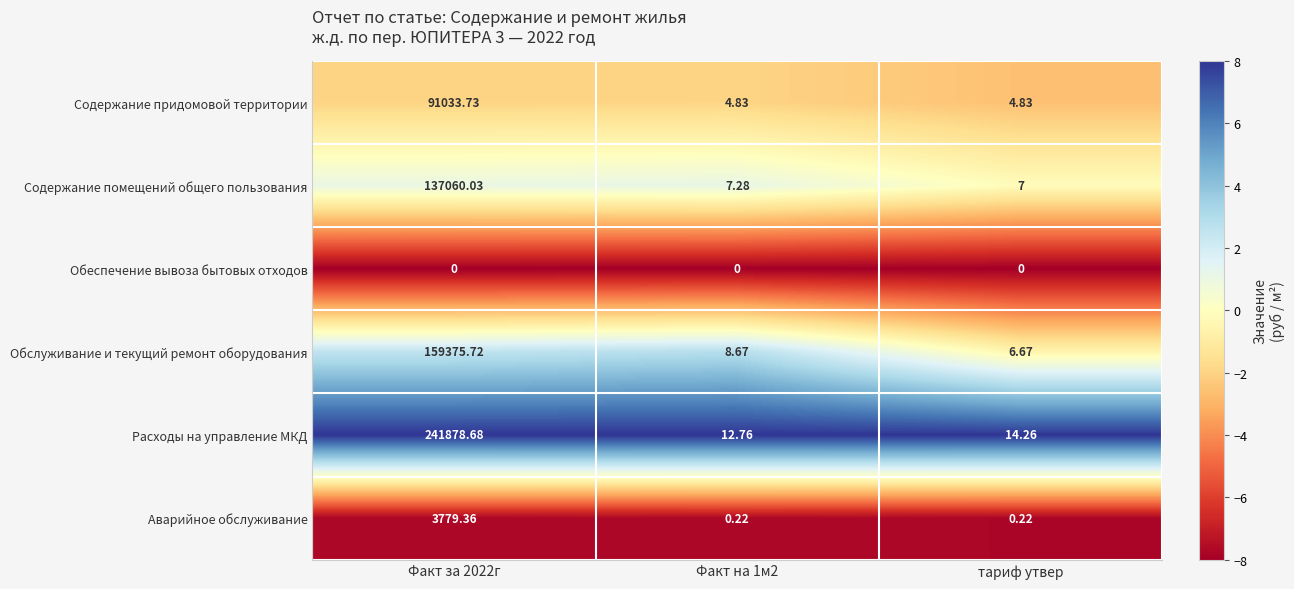

Which series changed the most between Факт на 1м2 and тариф утвер?

Обслуживание и текущий ремонт оборудования